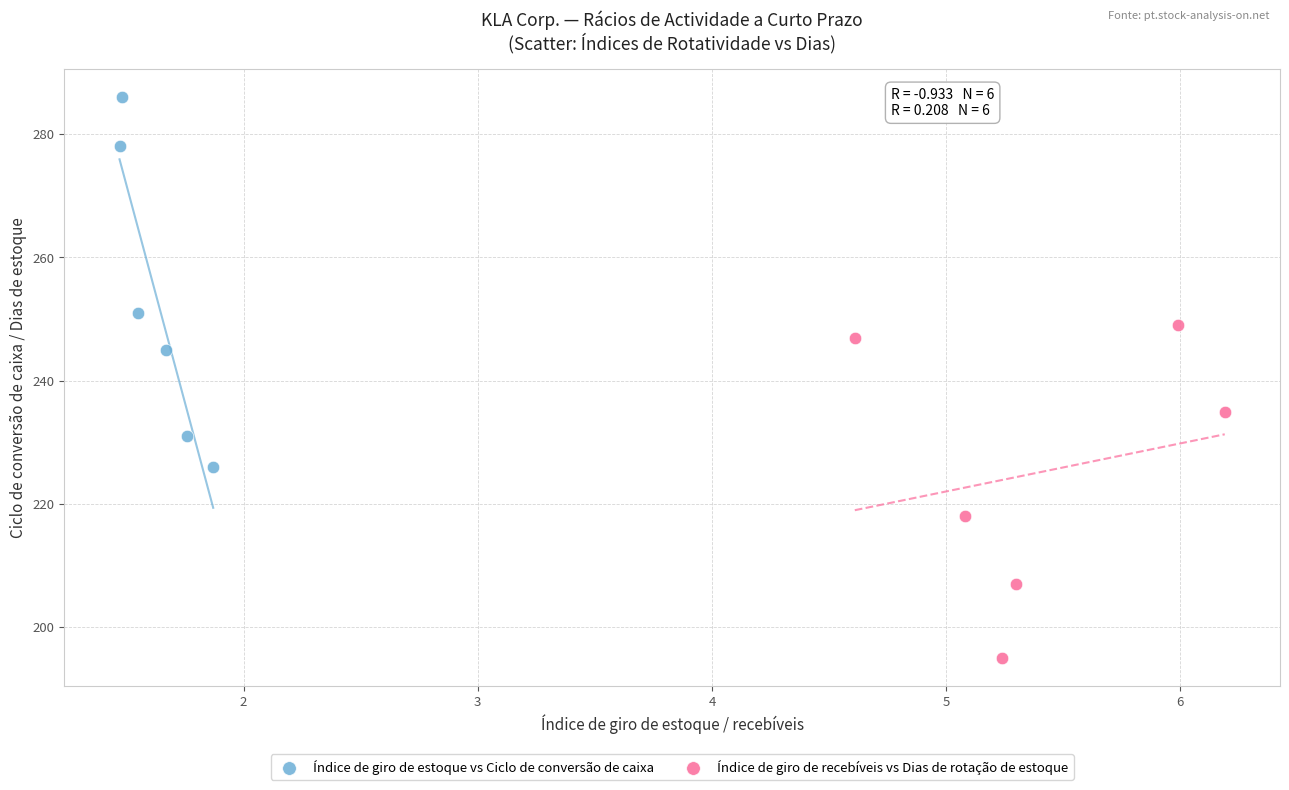

Which series has the largest Y range (max minus min)?

Índice de giro de estoque vs Ciclo de conversão de caixa